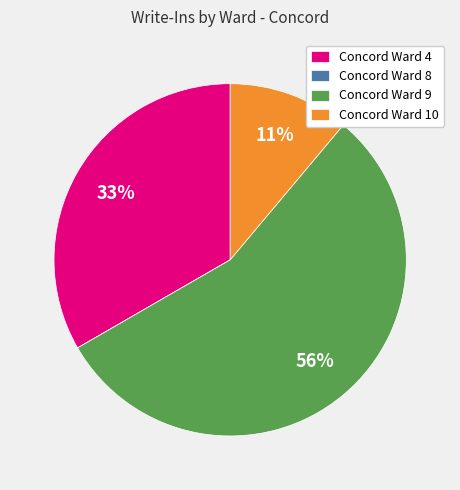

To the nearest percent, what portion does Concord Ward 10 represent?

11%